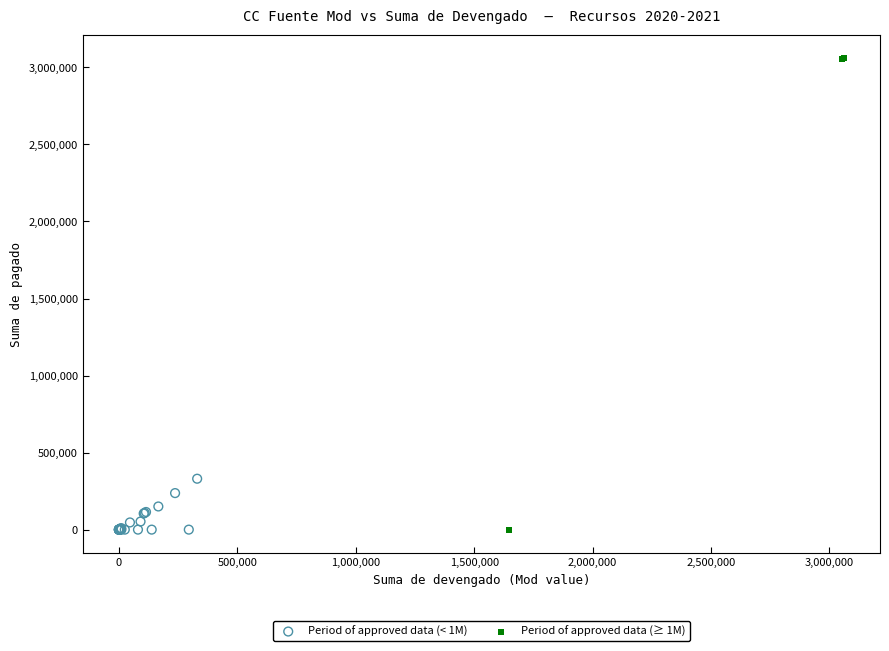

Which series reaches the maximum Y coordinate?

Period of approved data (≥ 1M)